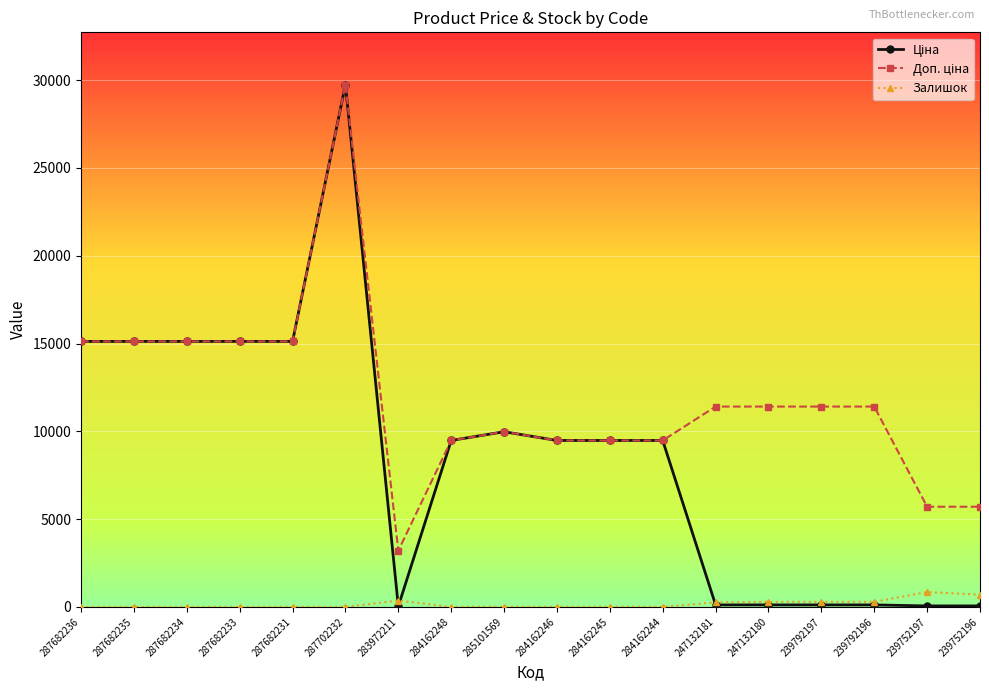

Which category has the highest value across all series?

287702232